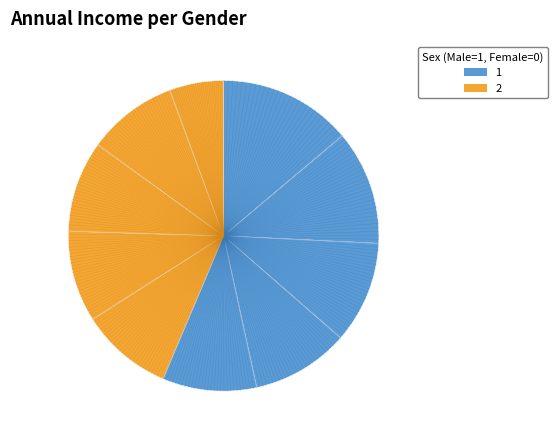

How many slices are in this pie chart?

10